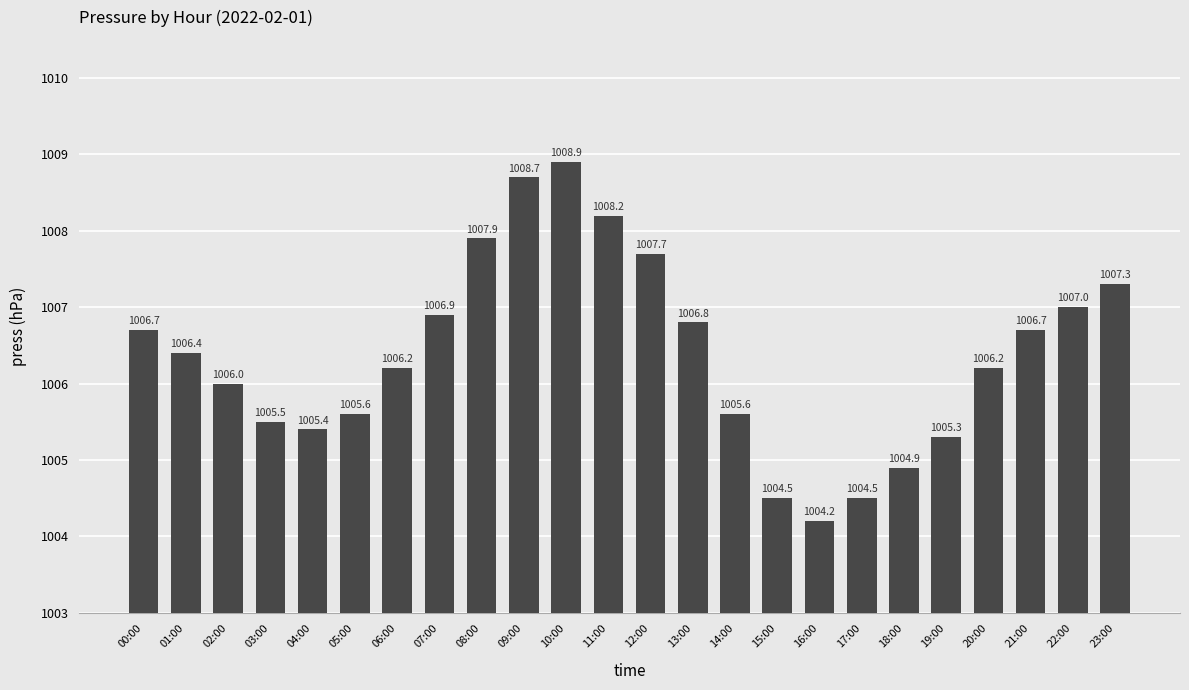

True or false: the data shows 1504.8 at 03:00.

False